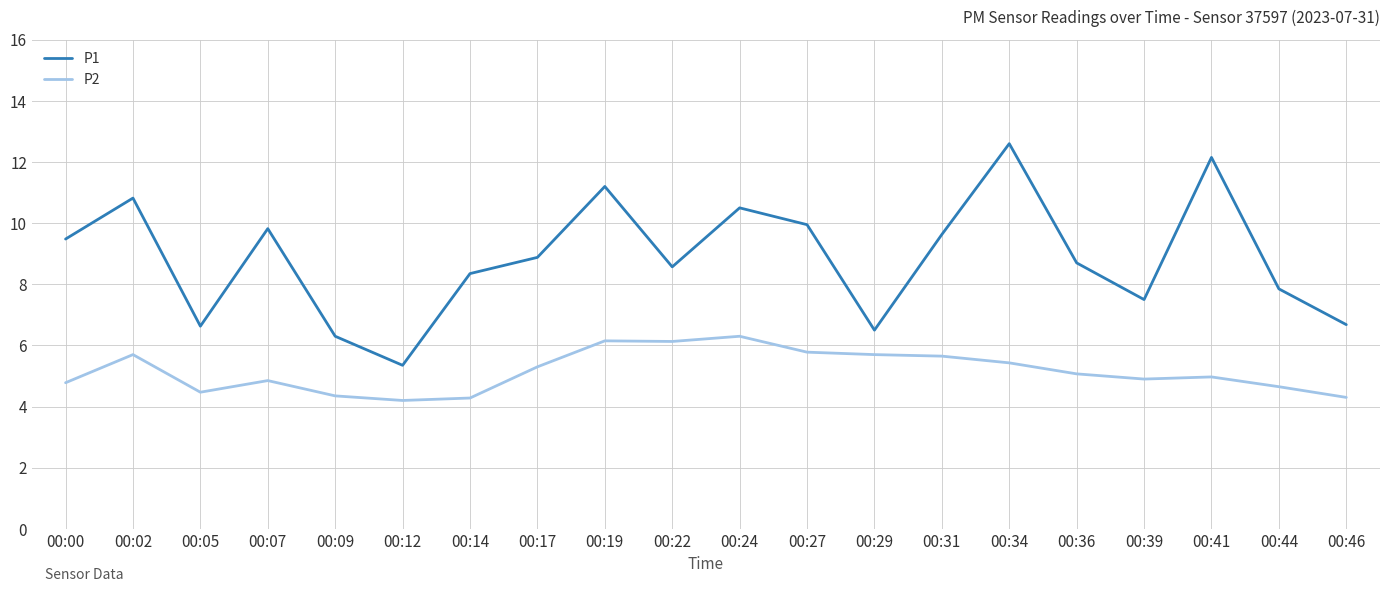

Is it true that P2 equals 3.2 at 00:41?

False